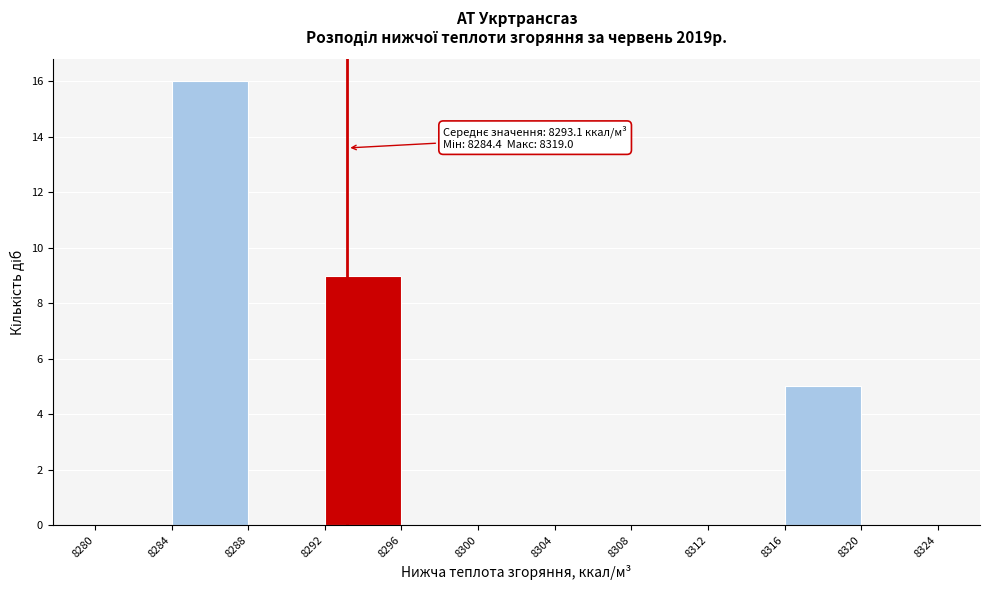

Which range on the x-axis has the tallest bar?

8284 to 8288